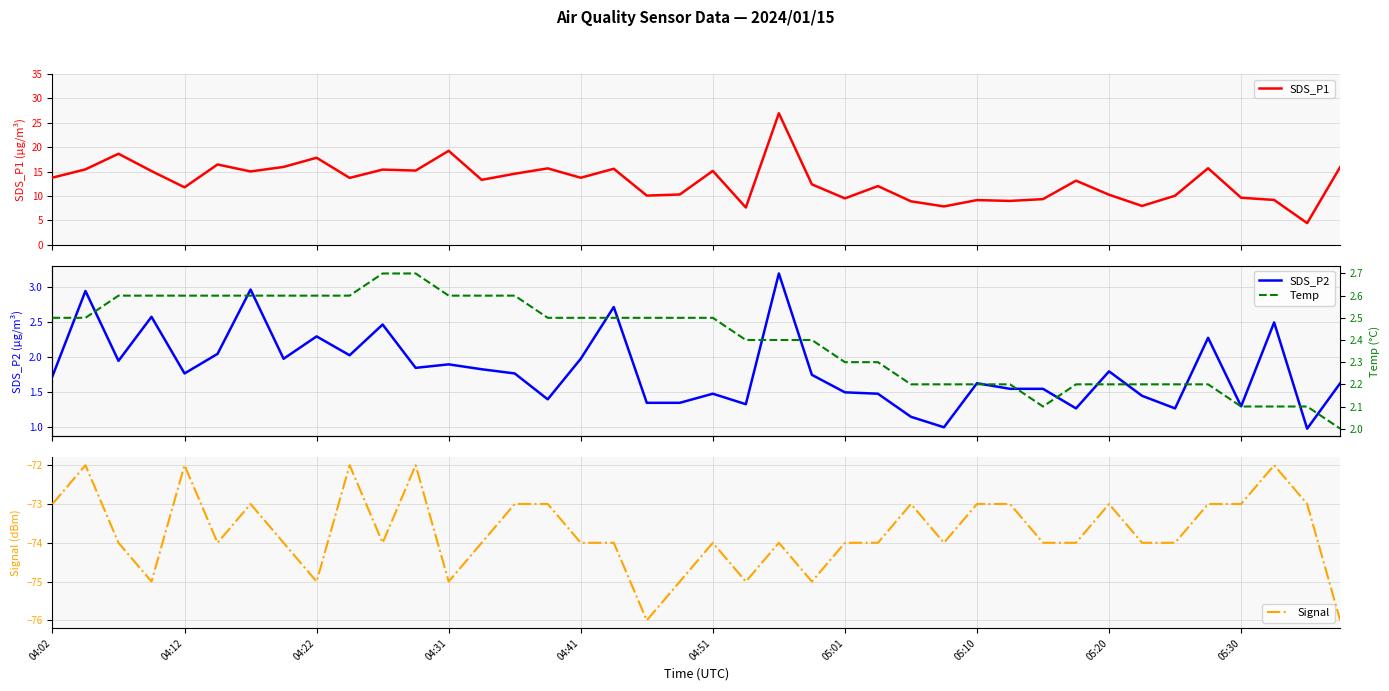

True or false: SDS_P1 and Signal intersect in this chart.

False